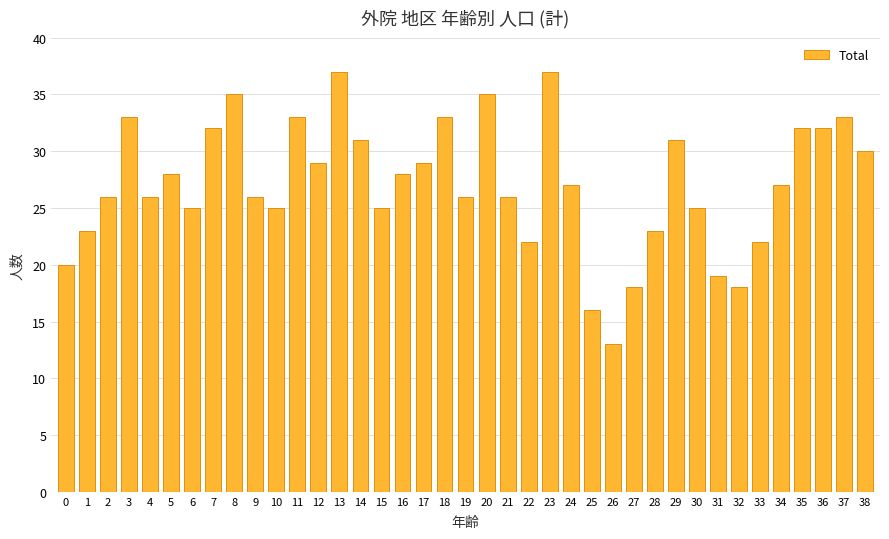

What is the difference between the values at 36 and 16?

4